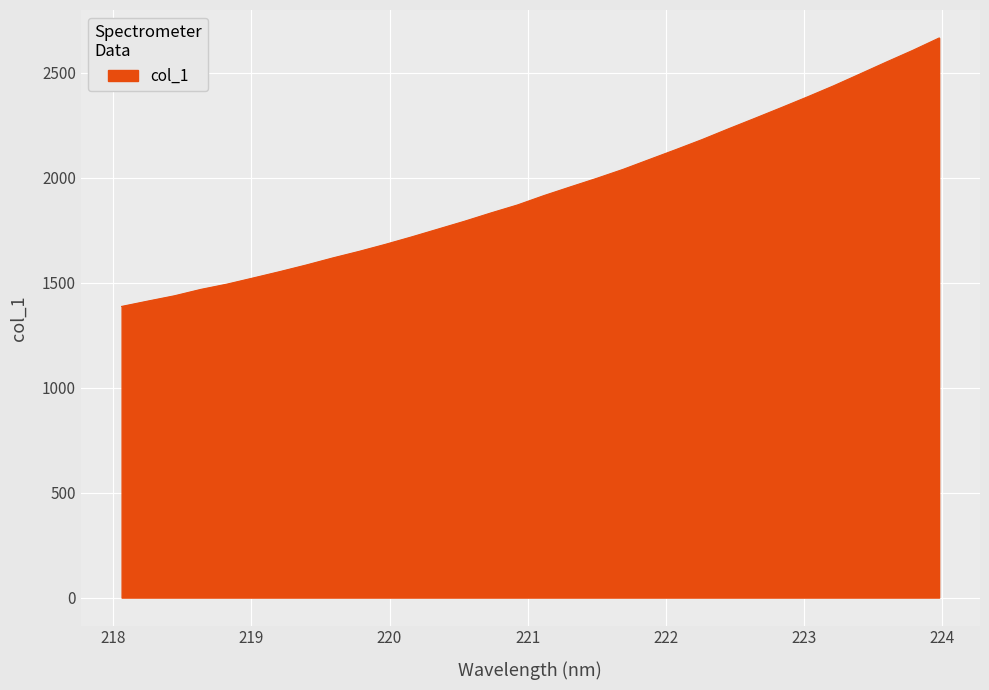

What is the smallest value displayed?

1387.3